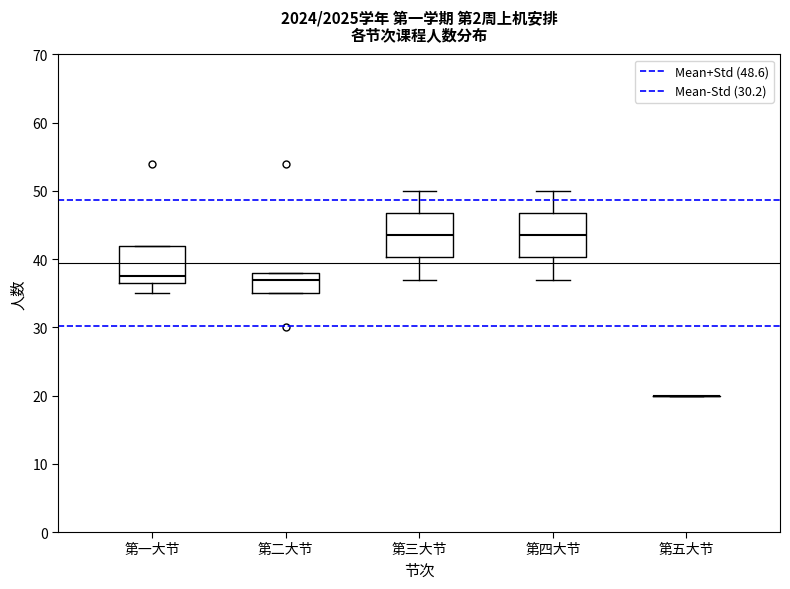

Reading left to right, transcribe this box plot: for each box, give where its median line is, the range the box spans, and where its two whiskers end, as read against the y-axis. The values are not printed on the chart, so give them approximately, as read against the axis.

第一大节: median 38, box 37 to 42, whiskers 35 to 42
第二大节: median 37, box 35 to 38, whiskers 35 to 38
第三大节: median 44, box 40 to 47, whiskers 37 to 50
第四大节: median 44, box 40 to 47, whiskers 37 to 50
第五大节: box collapsed to a line at 20, whiskers 20 to 20